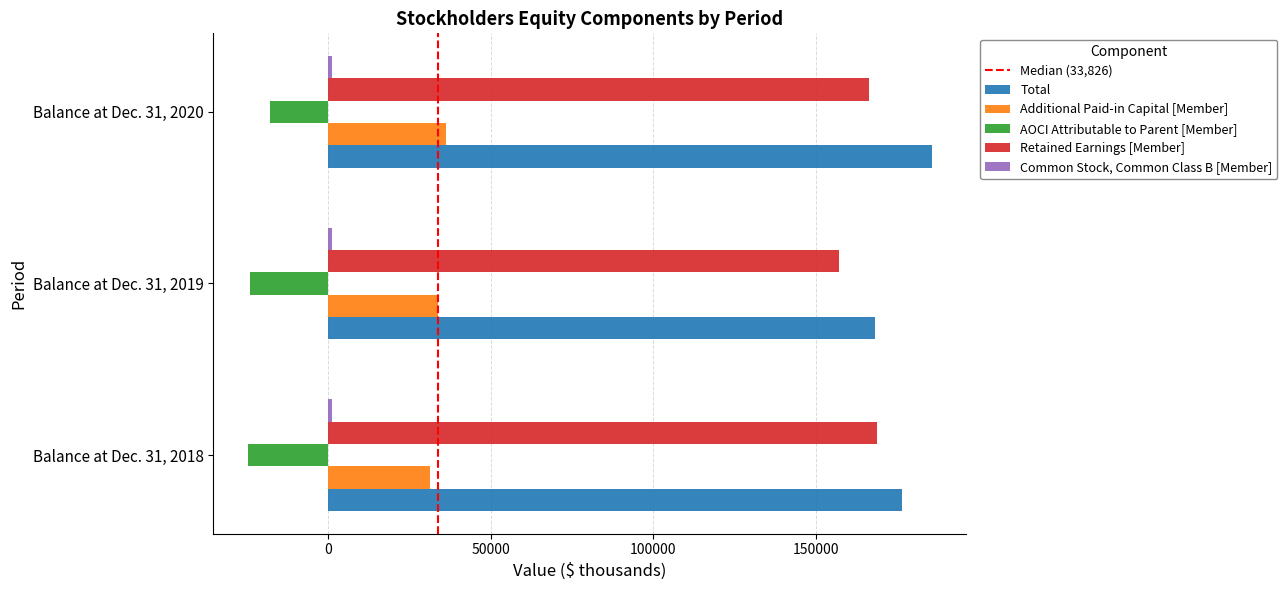

True or false: Retained Earnings [Member] has a value of 111574 at Balance at Dec. 31, 2018.

False